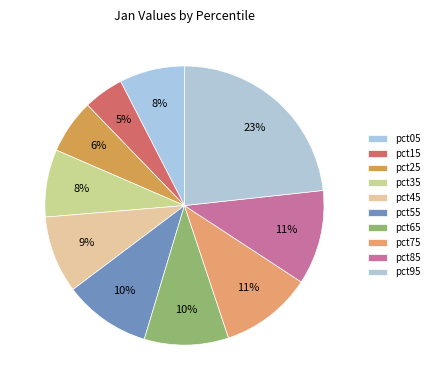

Count the number of slices in the pie.

10